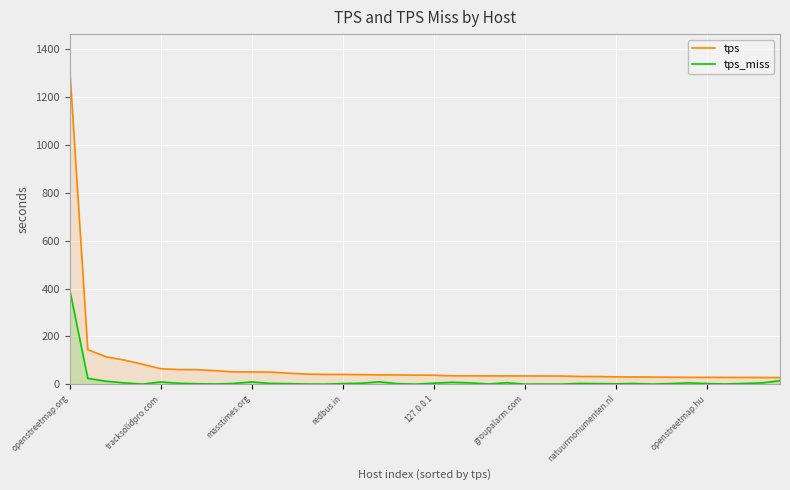

At which label does tps reach its peak?

openstreetmap.org